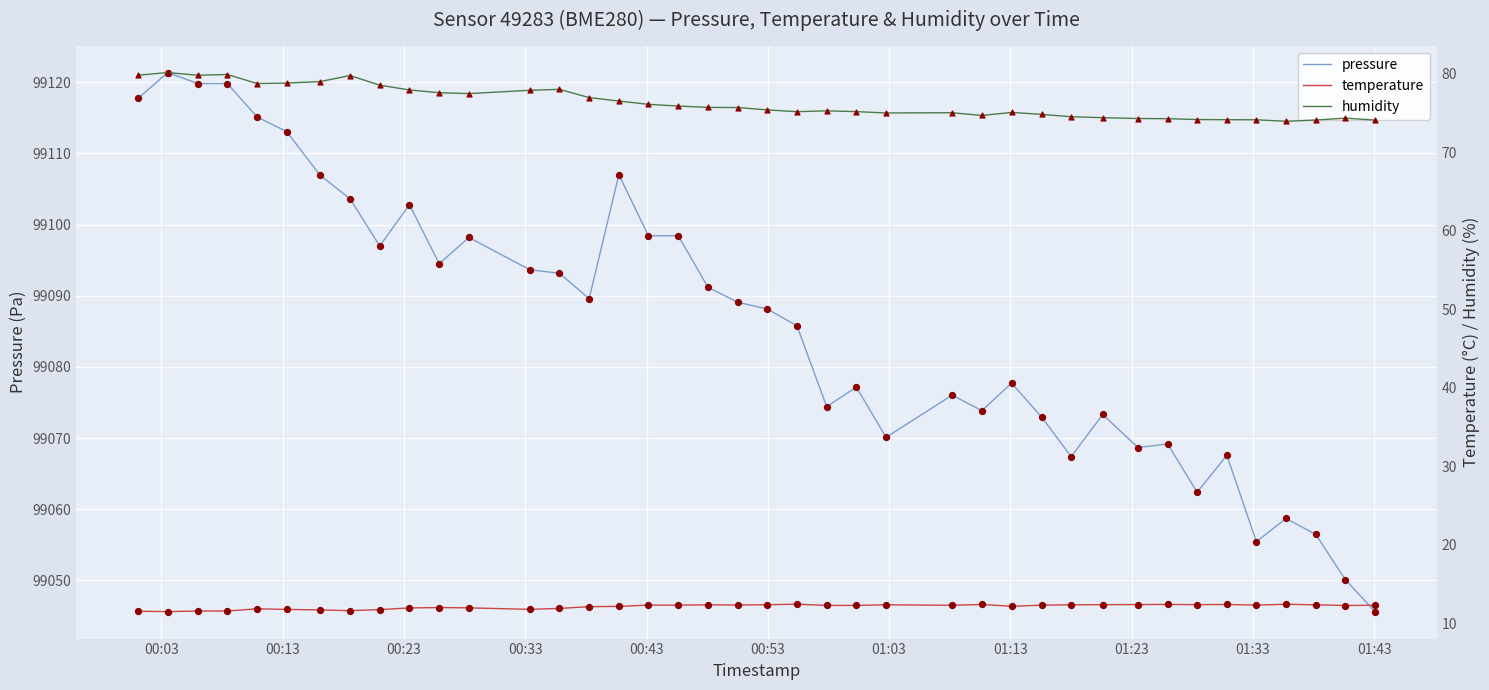

What is the minimum value for pressure?

99045.6